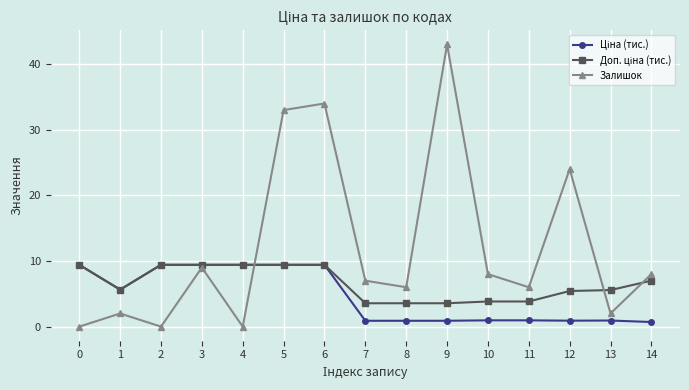

True or false: Залишок has more than 1 interior local peaks.

True